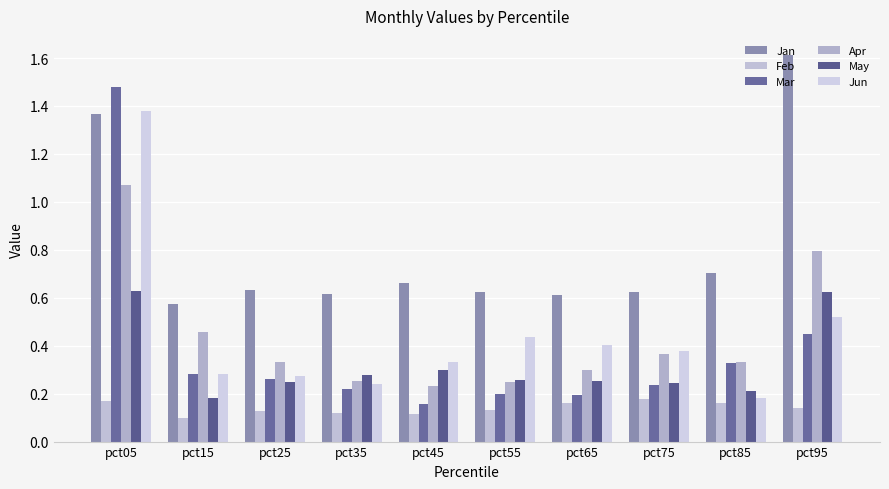

The value of Jun at pct85 is 0.2. True or false?

True